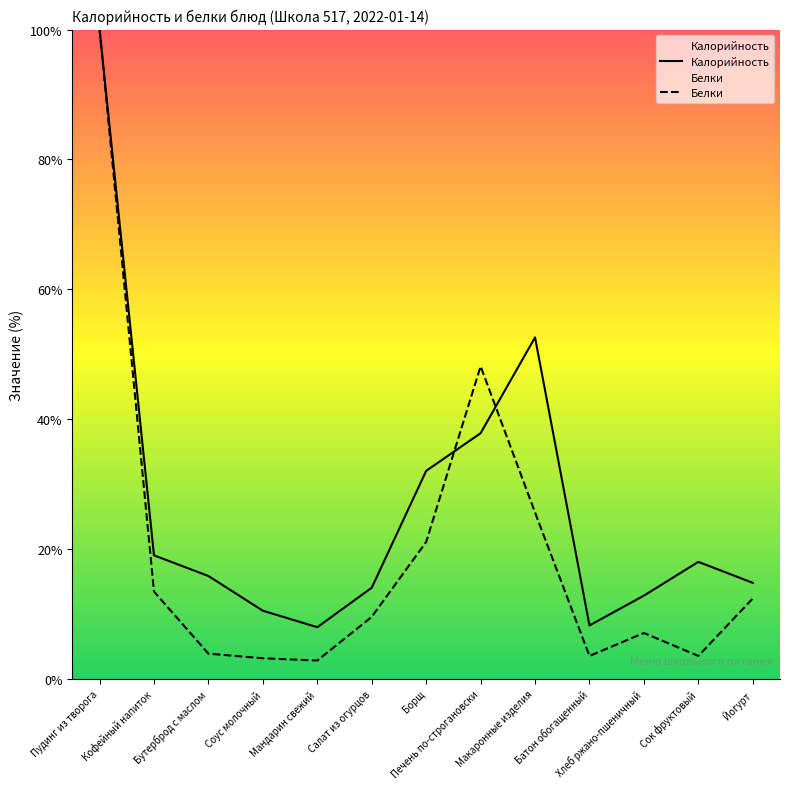

How many values in the Белки series exceed 9?

7